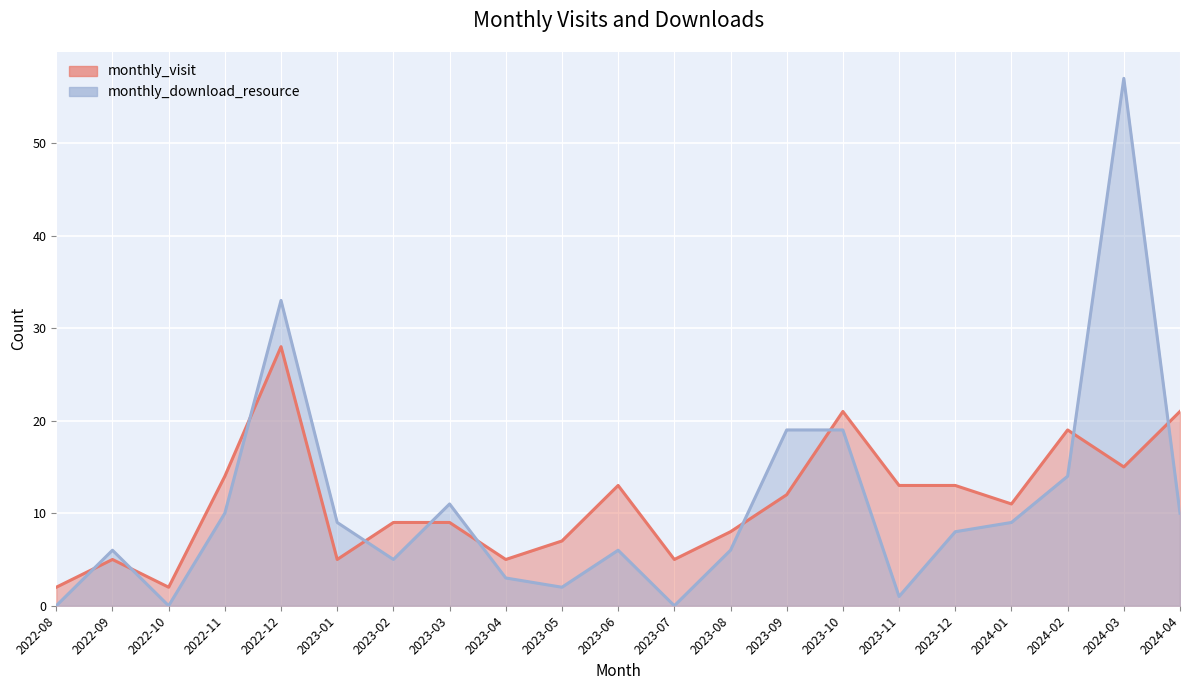

What value does the monthly_download_resource series have at 2023-12?

8